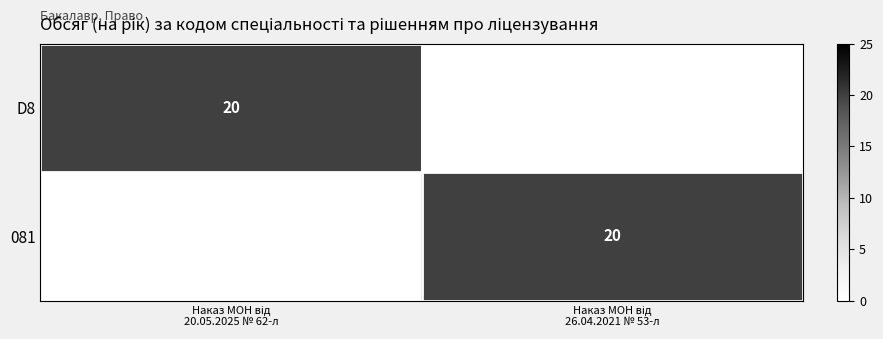

At which label does 081 reach its minimum?

Наказ МОН від 20.05.2025 № 62-л